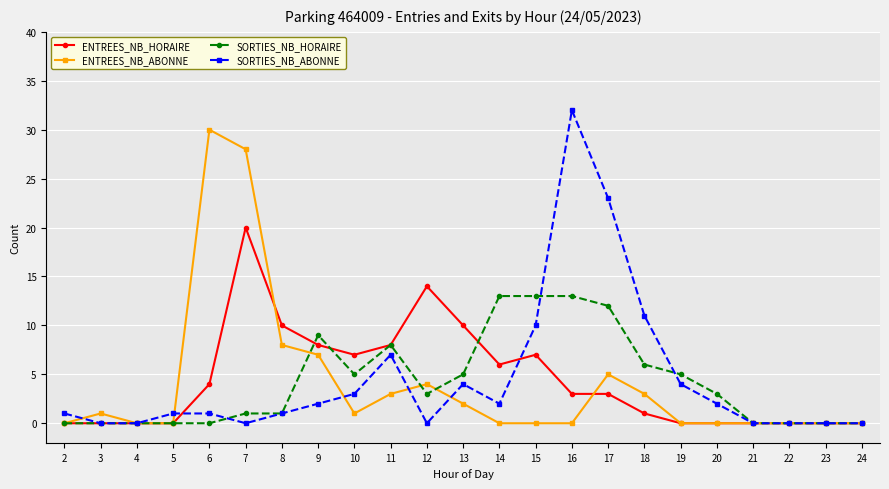

True or false: SORTIES_NB_HORAIRE has a value of 13 at 16.

True